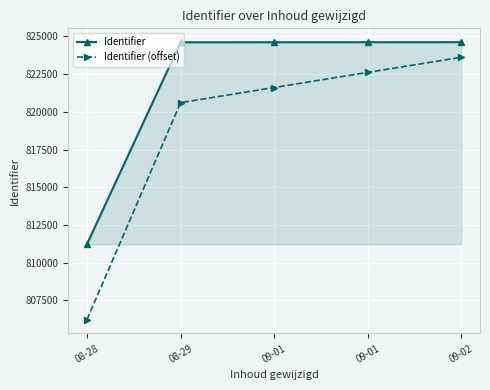

How many lines are shown in the chart?

2